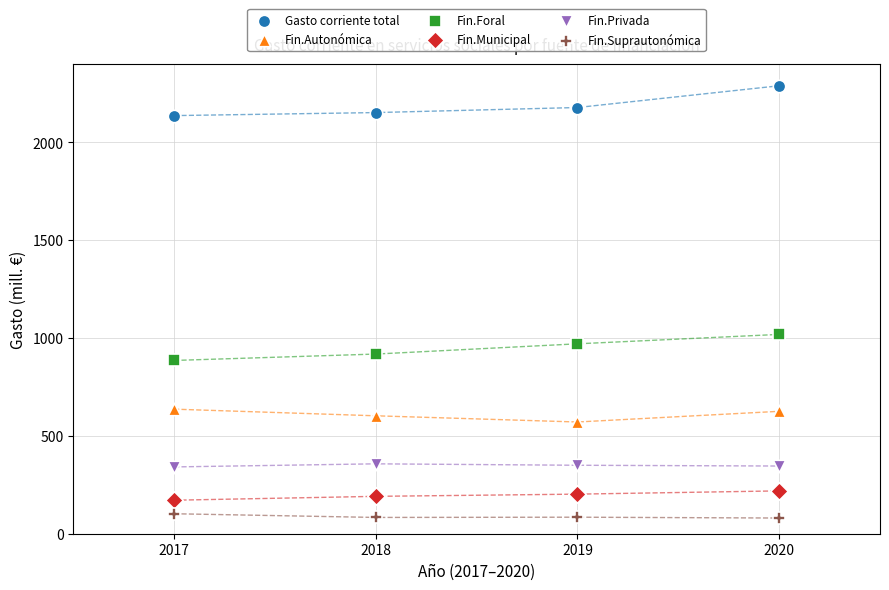

Across all data points, what is the range of Y values (max minus min)?

2207.2